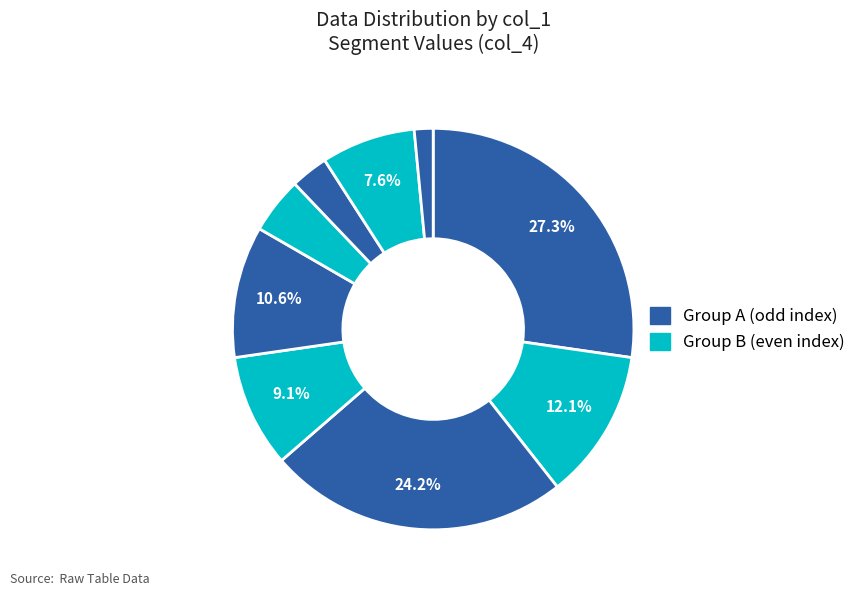

How many slices are in this pie chart?

9